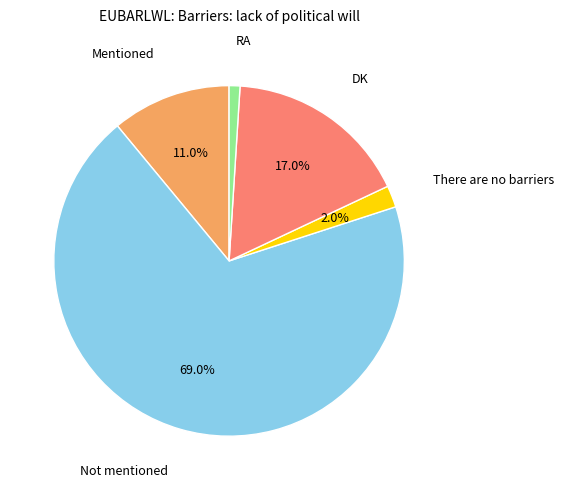

Which has a higher value, RA or DK?

DK